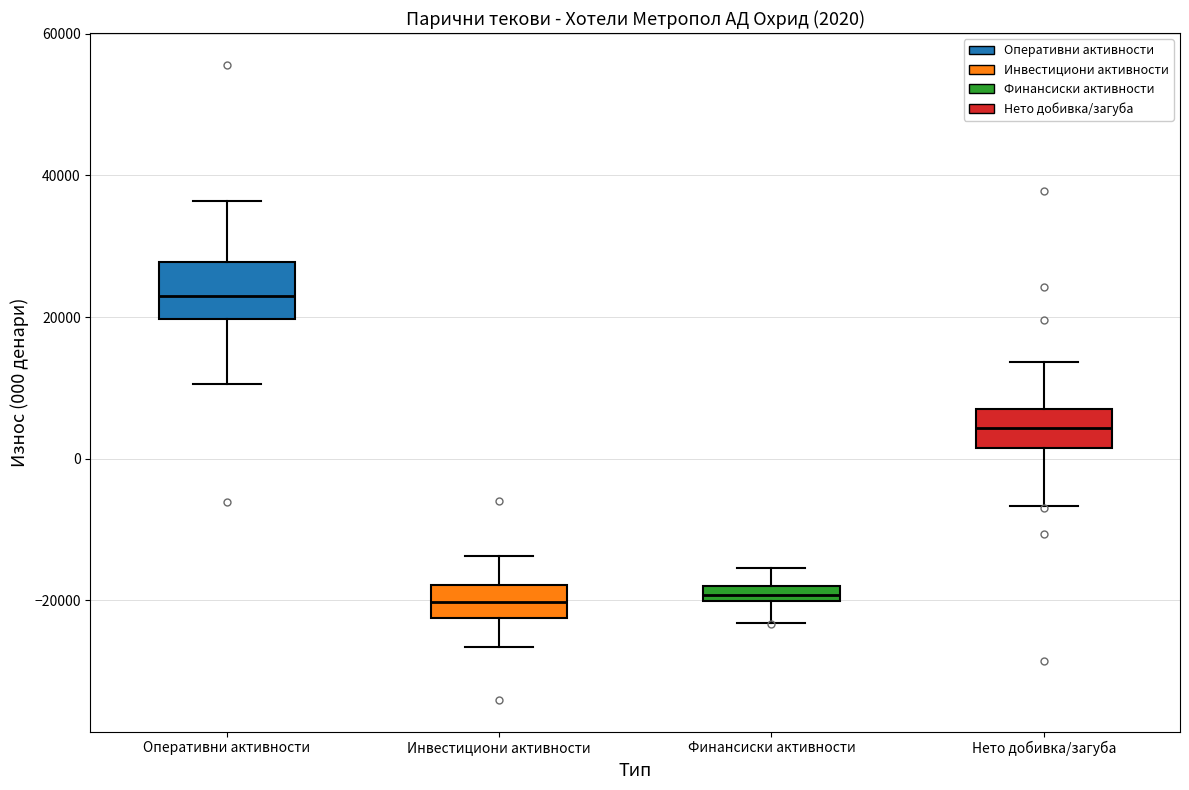

Which box is the tallest, from its lower edge to its upper edge?

Оперативни активности